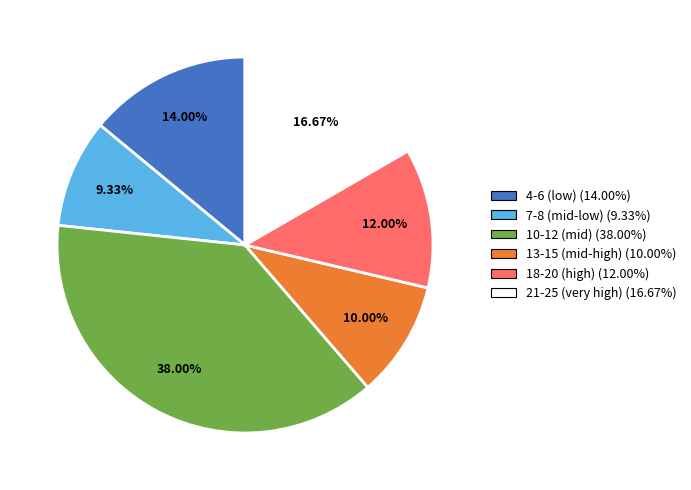

Does any single category account for the majority?

No